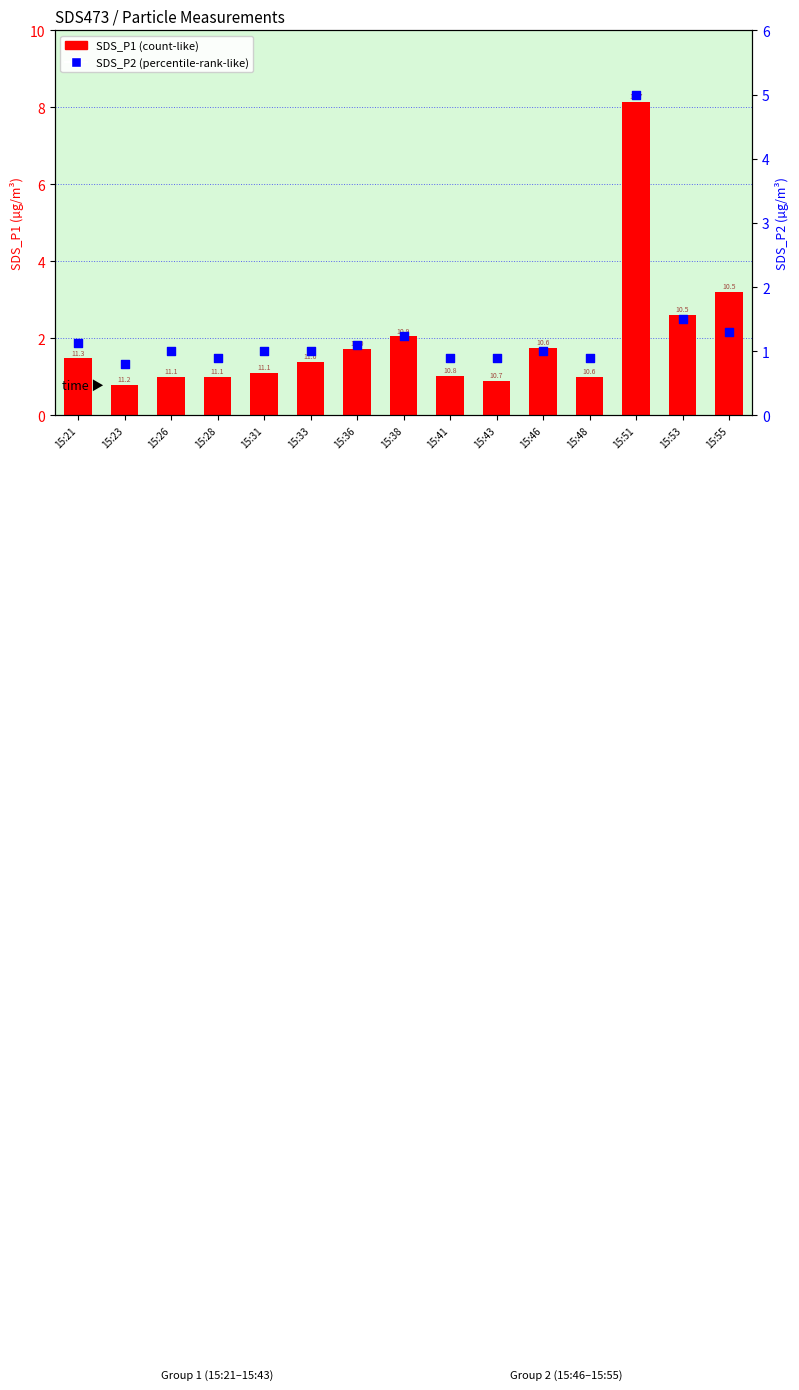

Which series has the widest spread of Y values?

SDS_P1